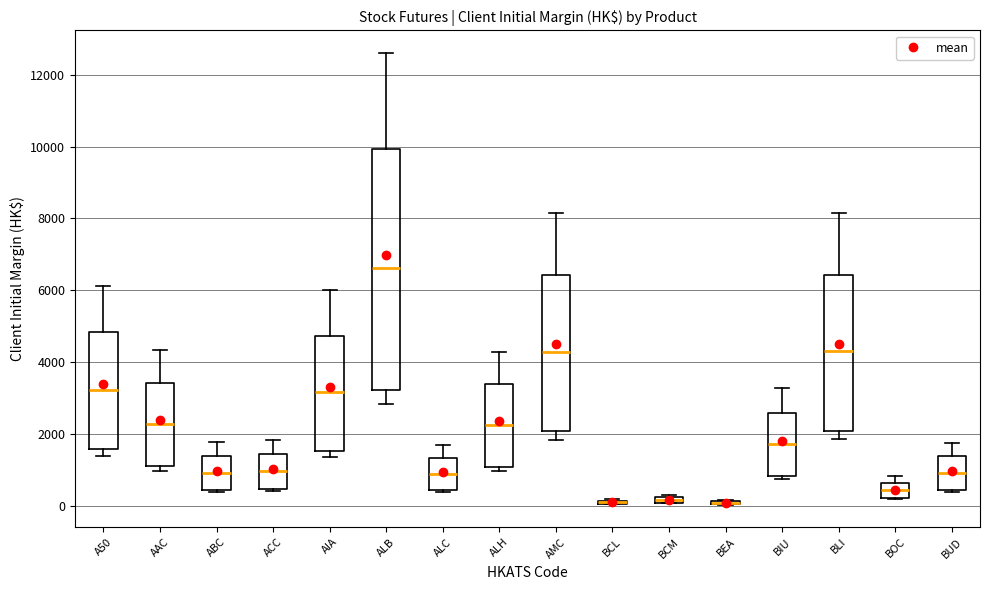

Comparing the boxes themselves (not the whiskers), which one is the tallest?

ALB